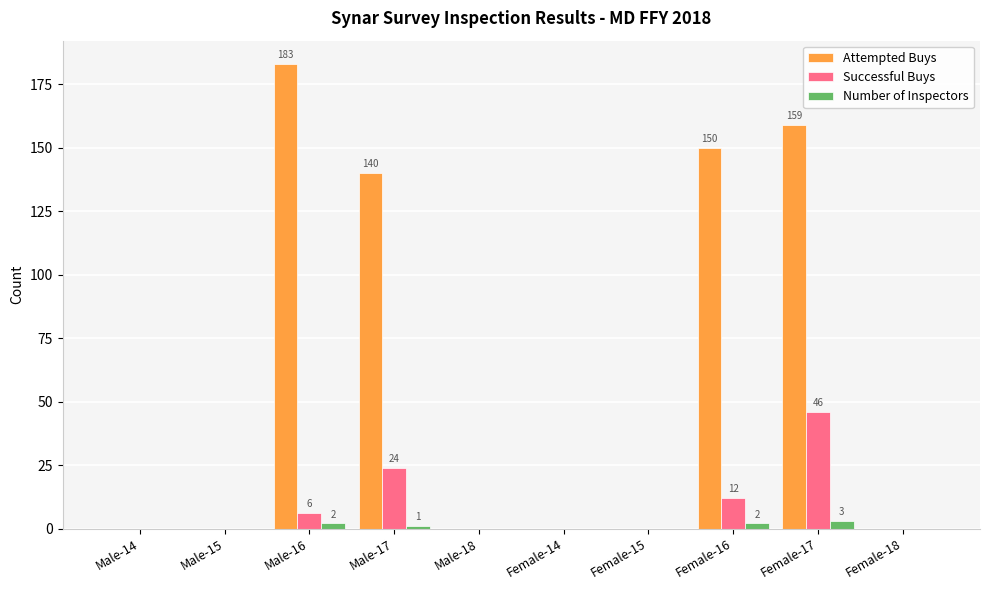

At which category is the sum across all series the highest?

Female-17